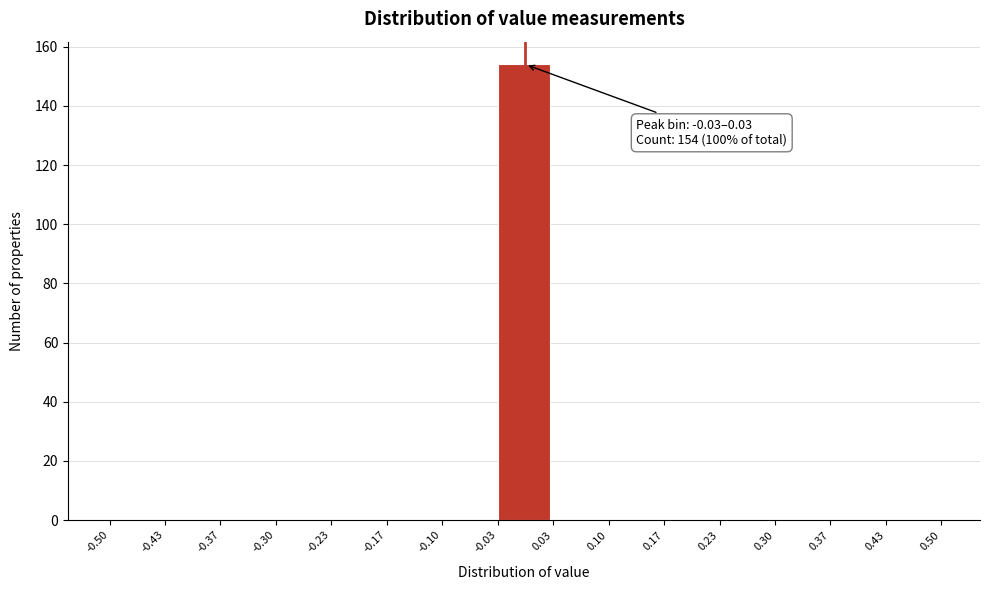

Which range on the x-axis has the tallest bar?

-0.03 to 0.03